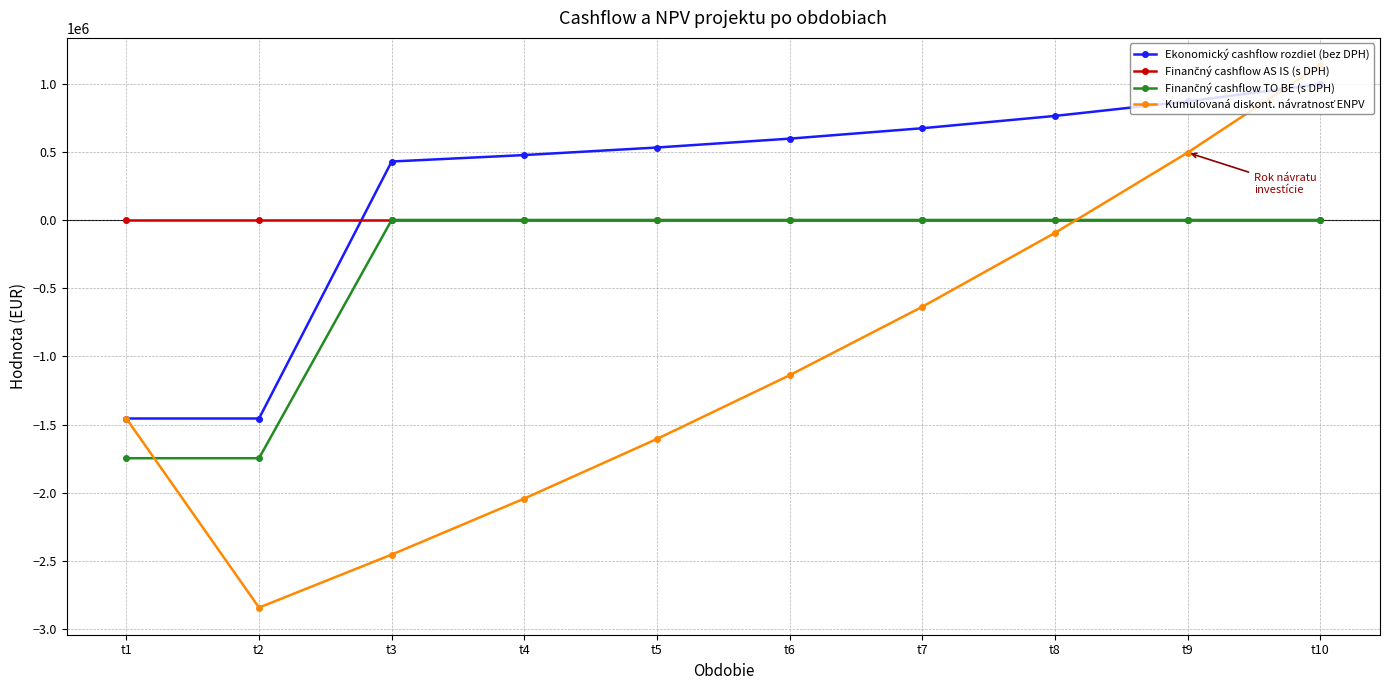

Which series changed the most between t1 and t9?

Ekonomický cashflow rozdiel (bez DPH)